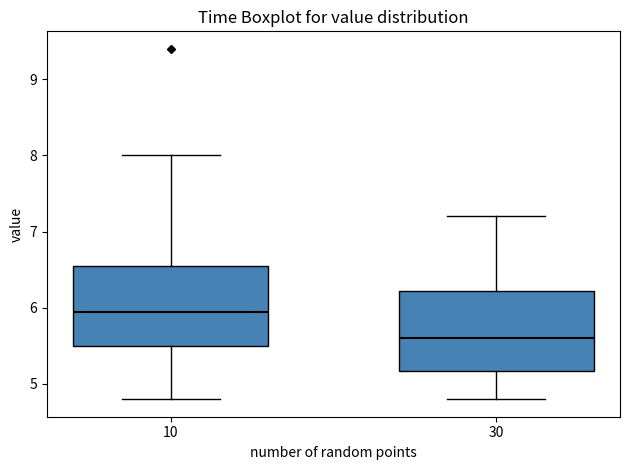

Which box has the lowest median line?

30